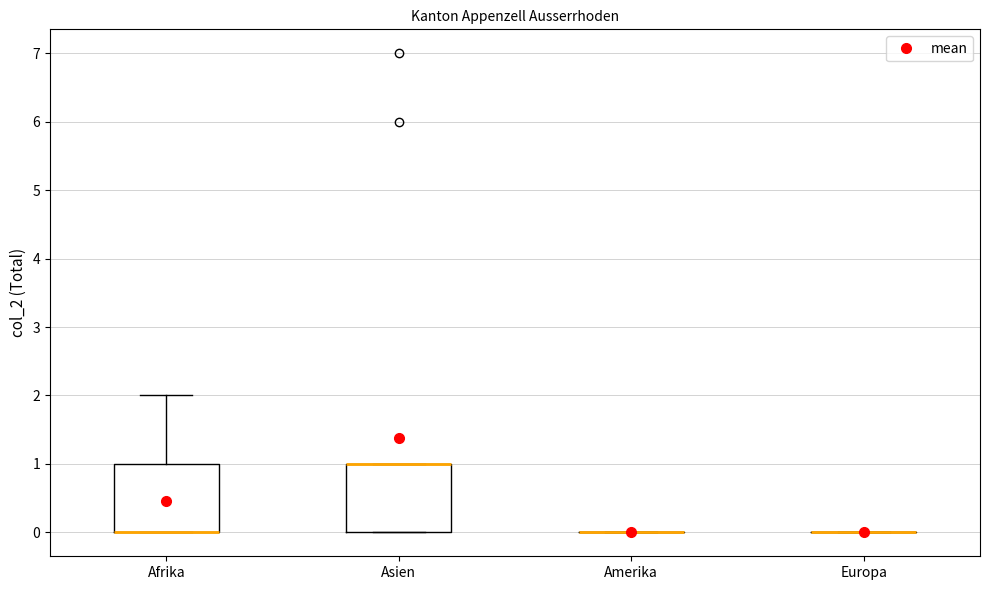

Where is the upper edge of the box for Asien on the y-axis? The values are not printed on the chart, so give them approximately, as read against the axis.

1